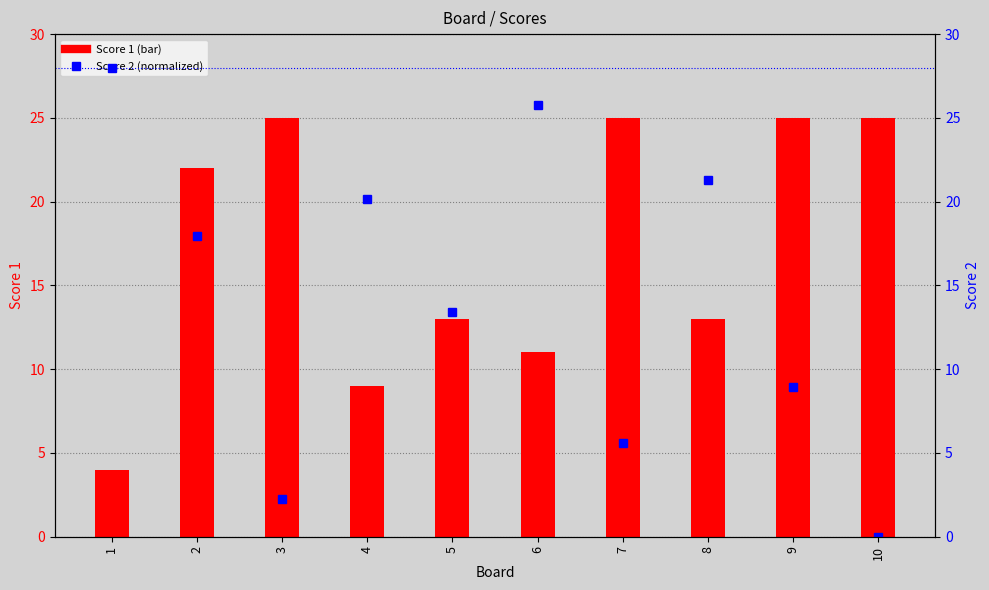

What are all the series names shown in the legend?

Score 1, Score 2